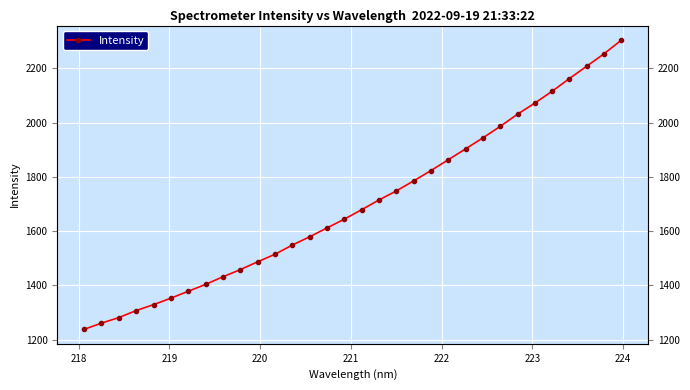

True or false: the data has more than 1 interior local peaks.

False